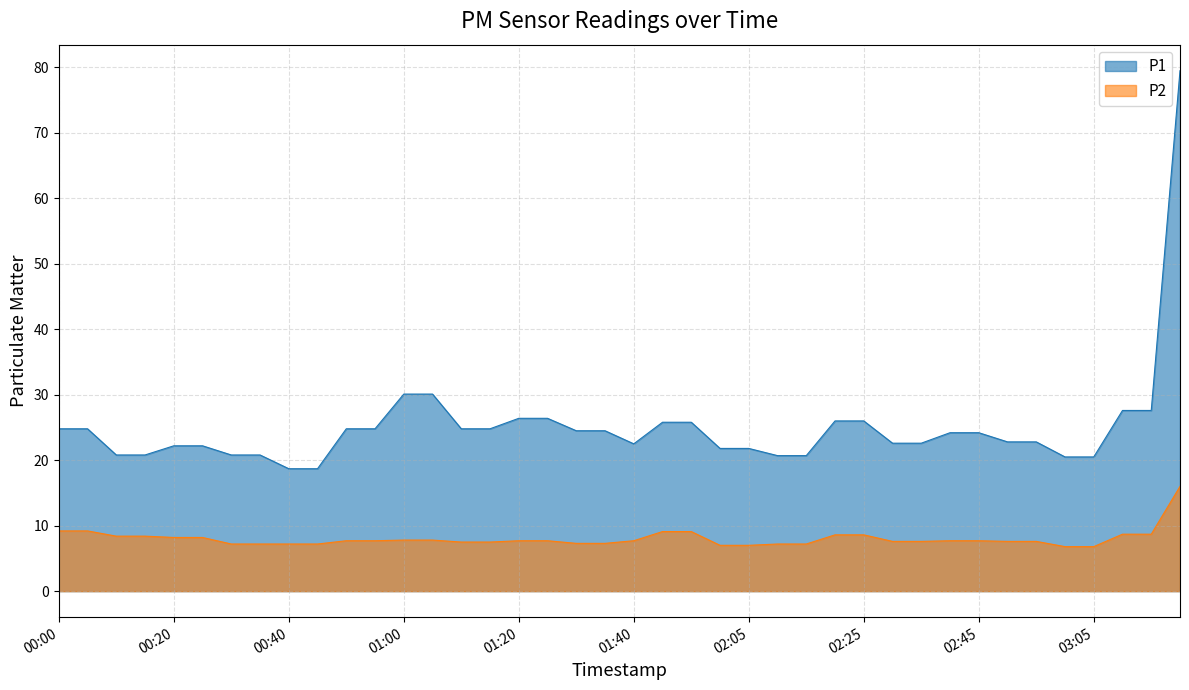

Which category has the lowest value across all series?

03:00